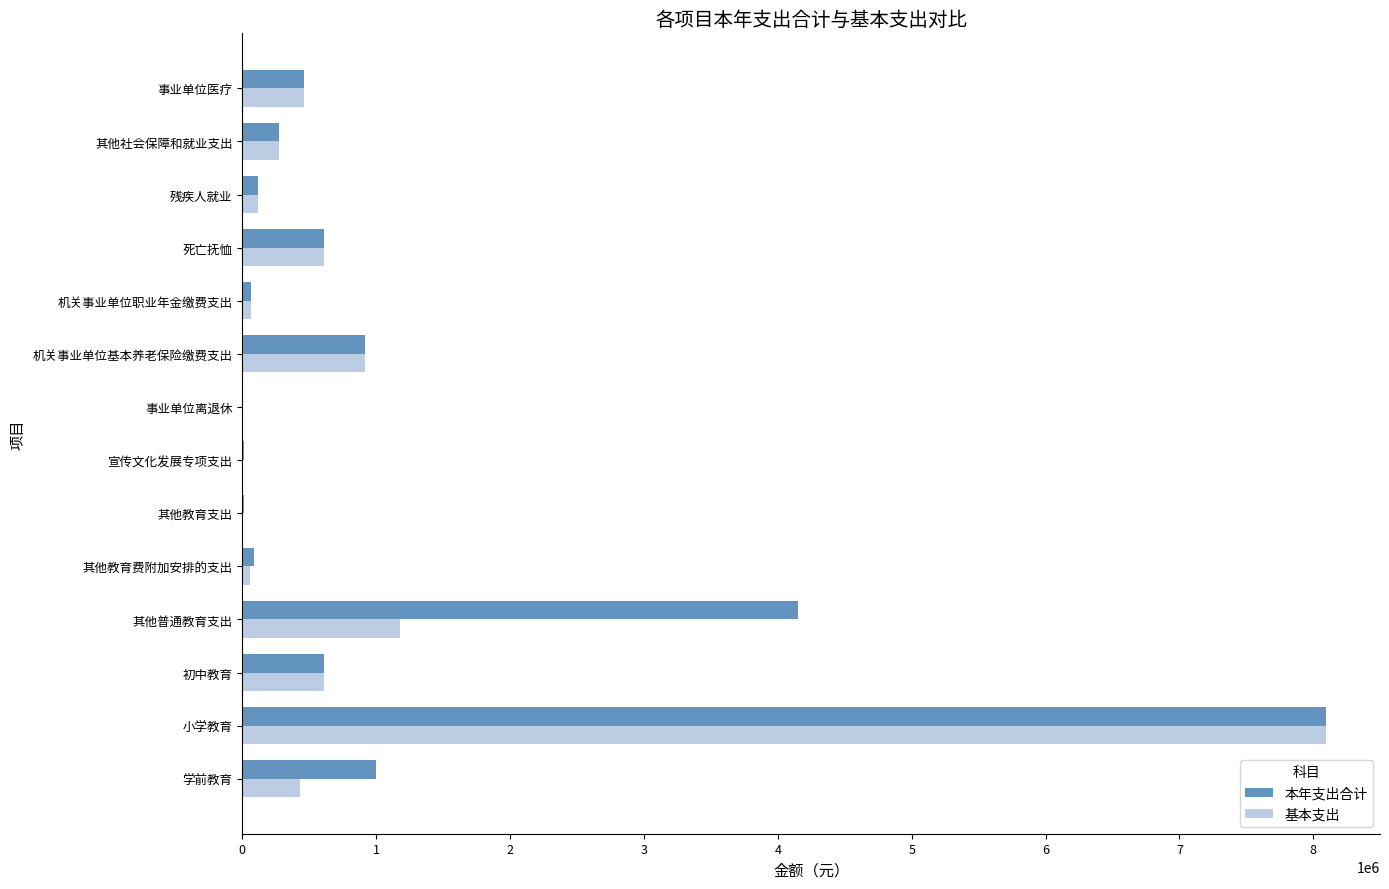

What is the sum of all 本年支出合计 values?

16408335.6